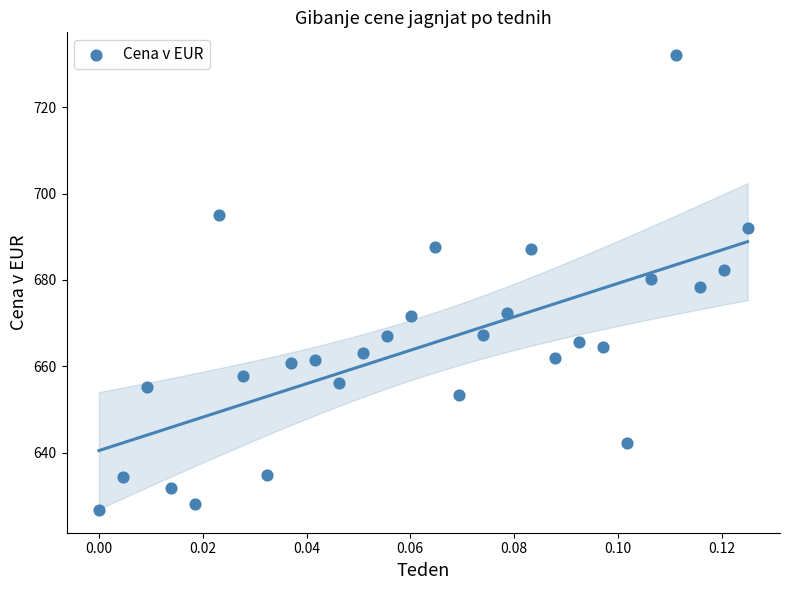

What is the range of Y values (max minus min)?

105.4